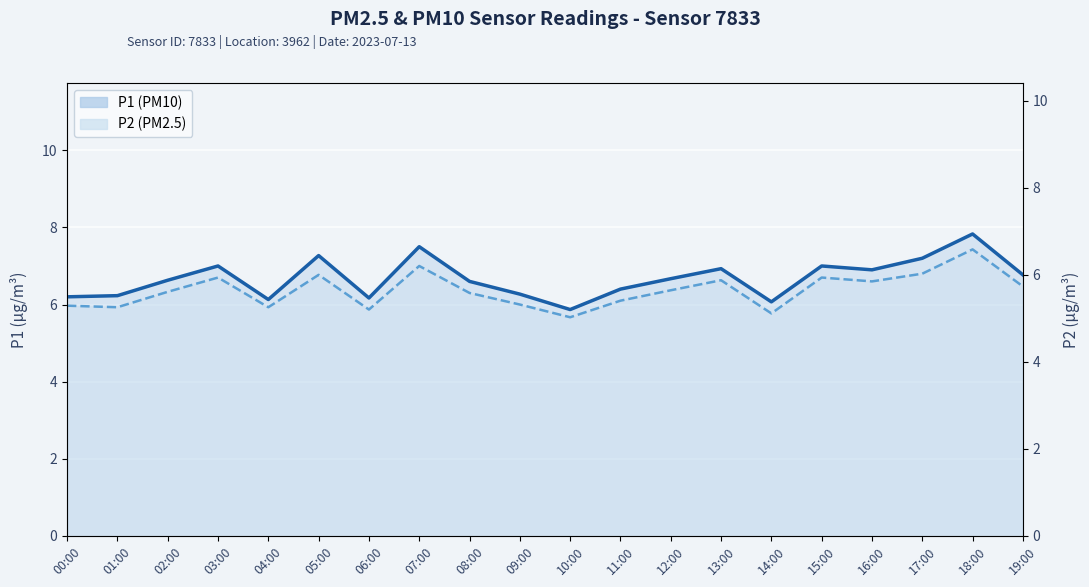

True or false: P2 and P1 cross at least once.

False